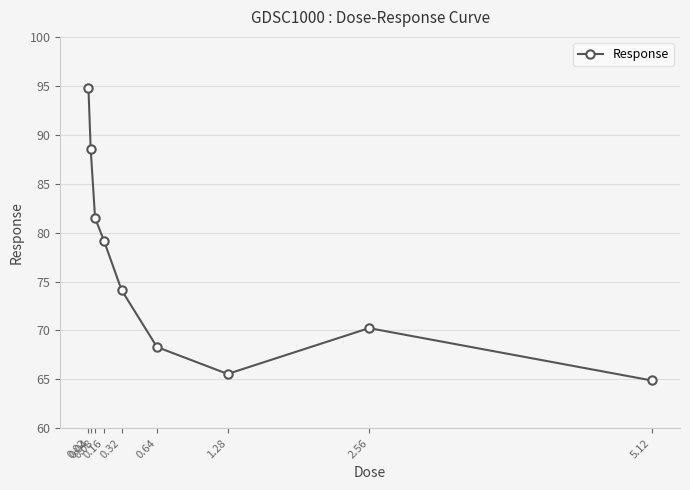

What is the average value?

76.4